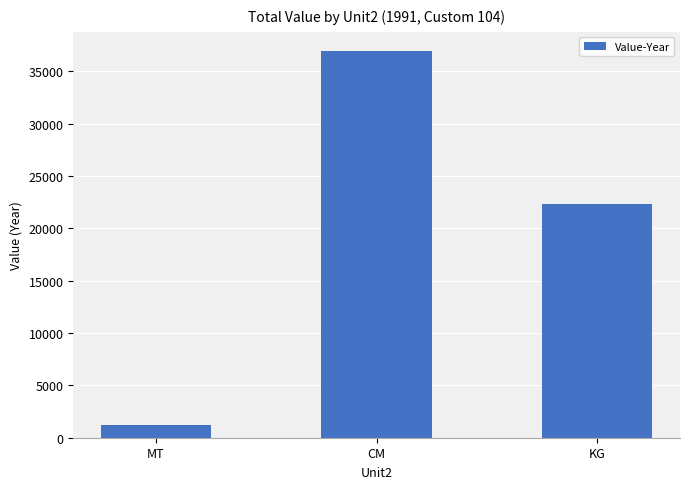

Count the values in the range 1241 to 36914.

3